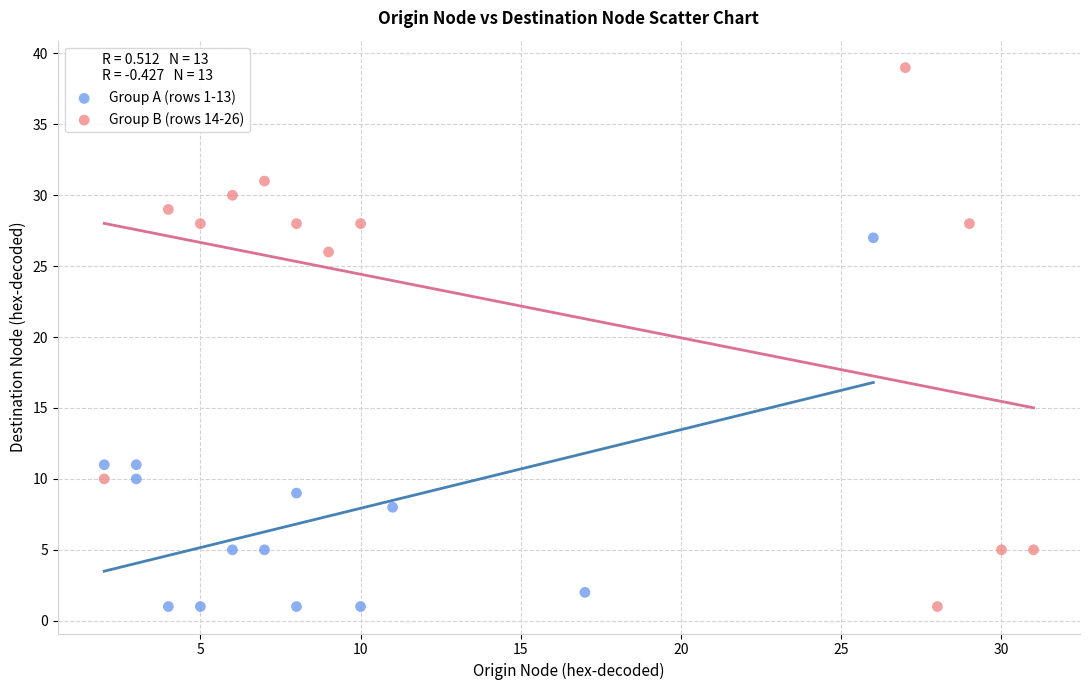

Which series contains the highest Y value?

Group B (rows 14-26)